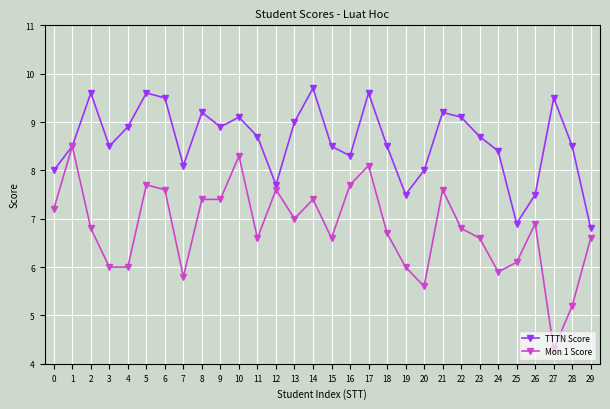

In TTTN Score, how many points are higher than both neighbors (excluding endpoints)?

8